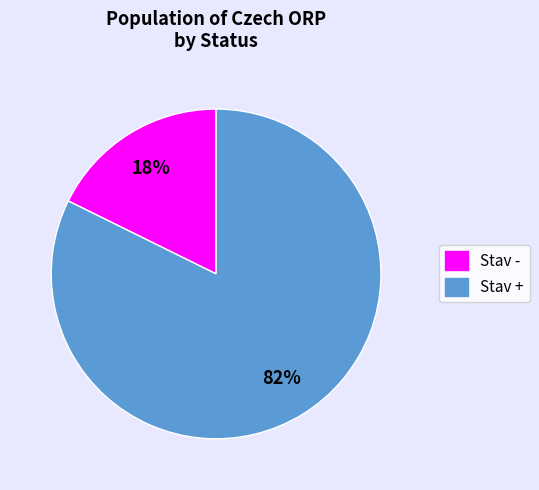

To the nearest percent, what is the average slice percentage?

50%